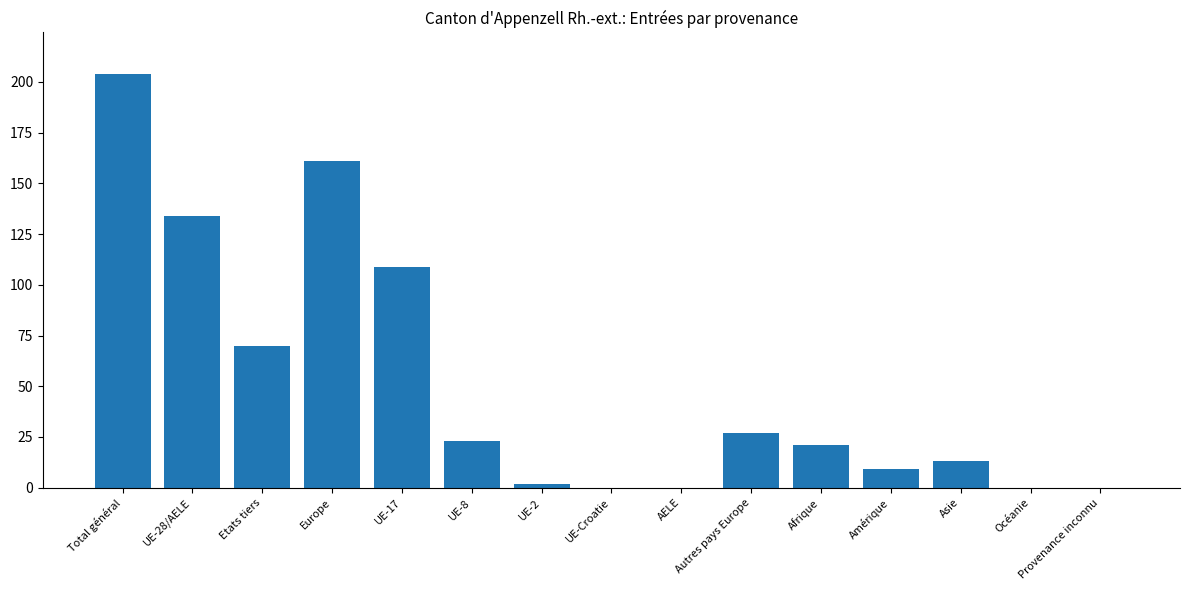

At which category does the chart reach its peak across all series?

Total général